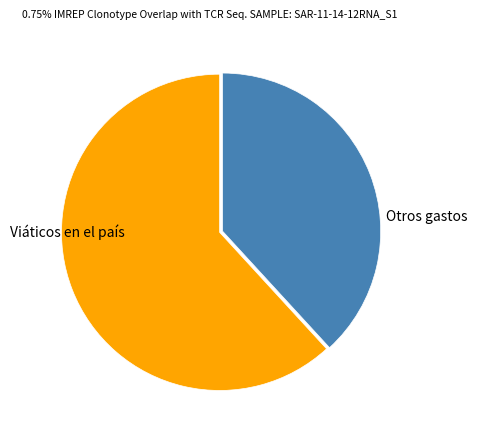

Is there a majority slice in this chart?

Yes